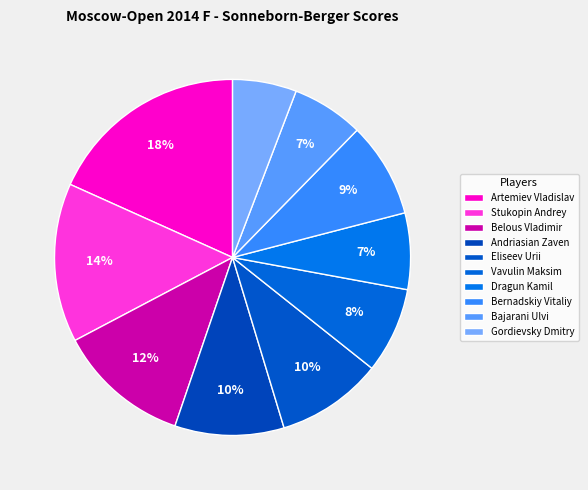

Count the number of slices in the pie.

10